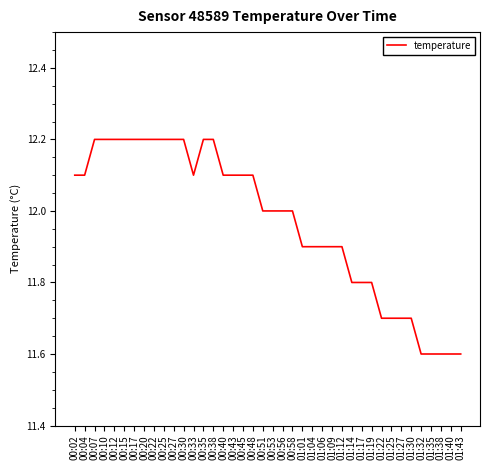

What is the ratio of the value at 00:51 to the value at 00:20?

1.0